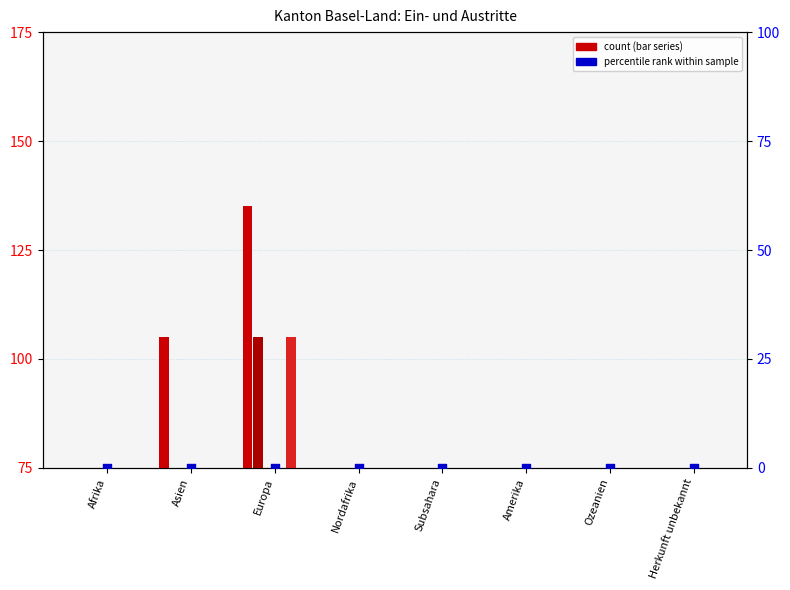

What is the total value across all series at Afrika?

375